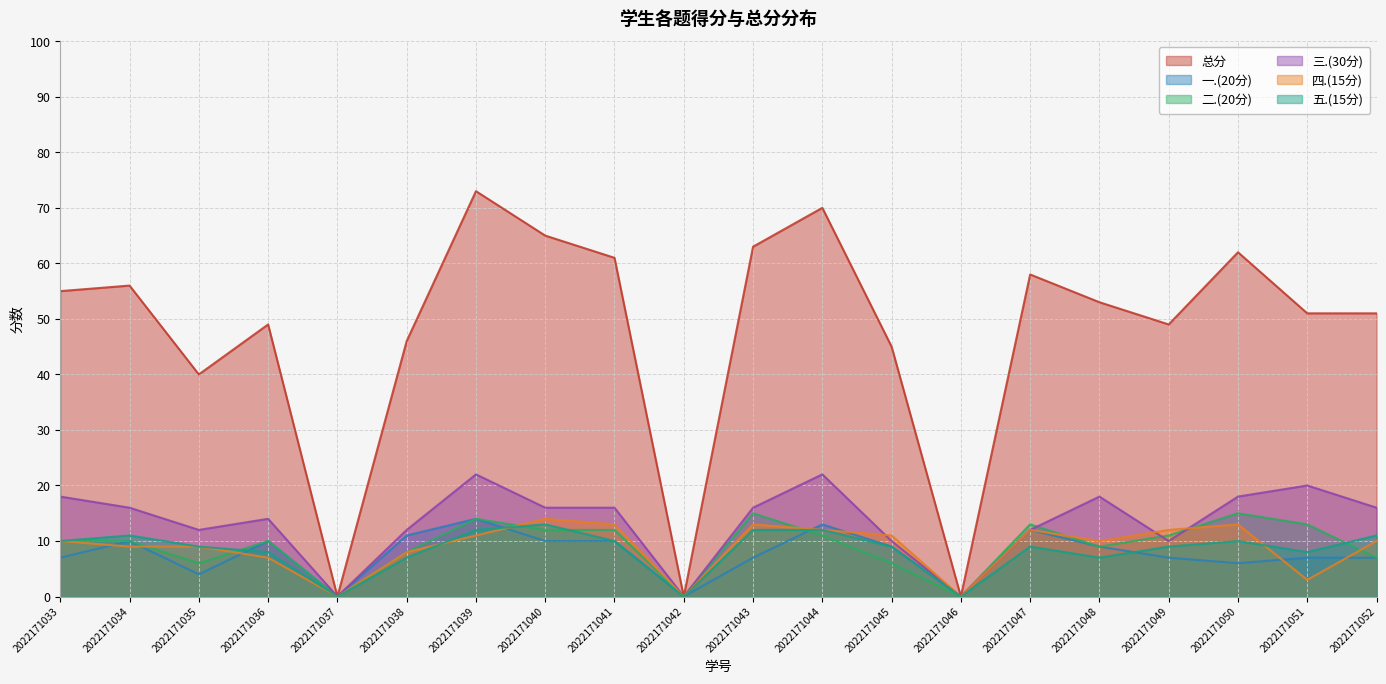

What are all the series names shown in the legend?

总分, 一.(20分), 二.(20分), 三.(30分), 四.(15分), 五.(15分)